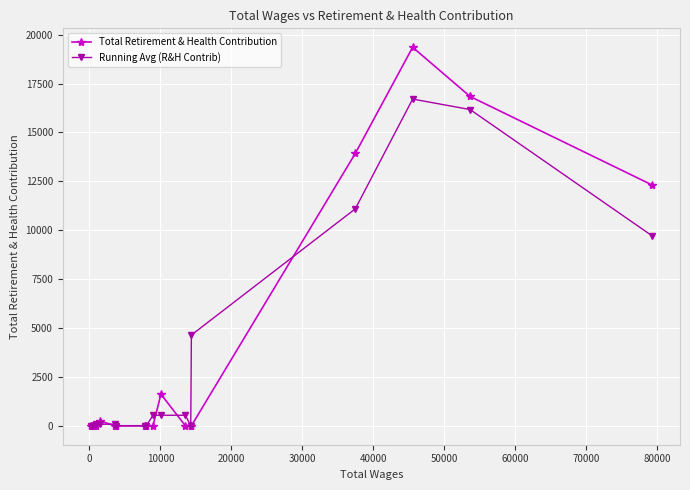

Which series has the widest spread of values?

Total Retirement & Health Contribution